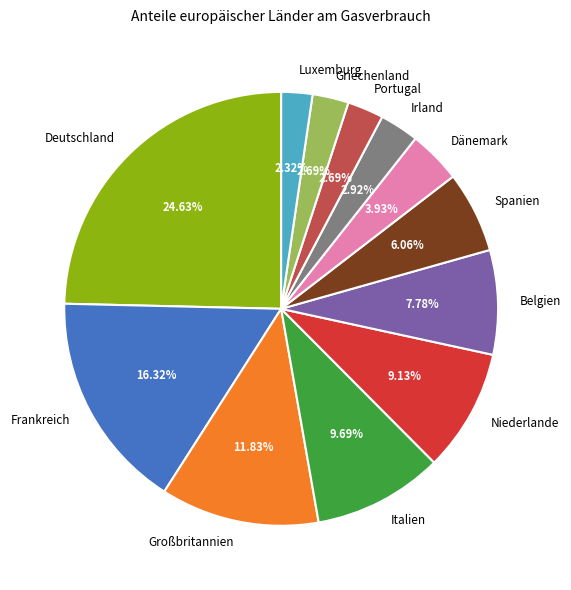

Which has a higher value, Deutschland or Frankreich?

Deutschland